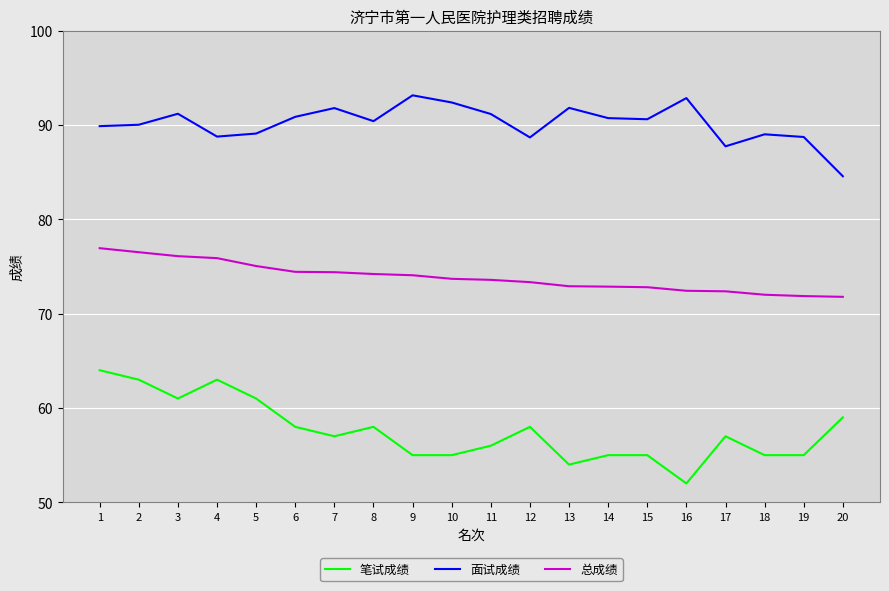

The value of 笔试成绩 at 12 is 76.1. True or false?

False